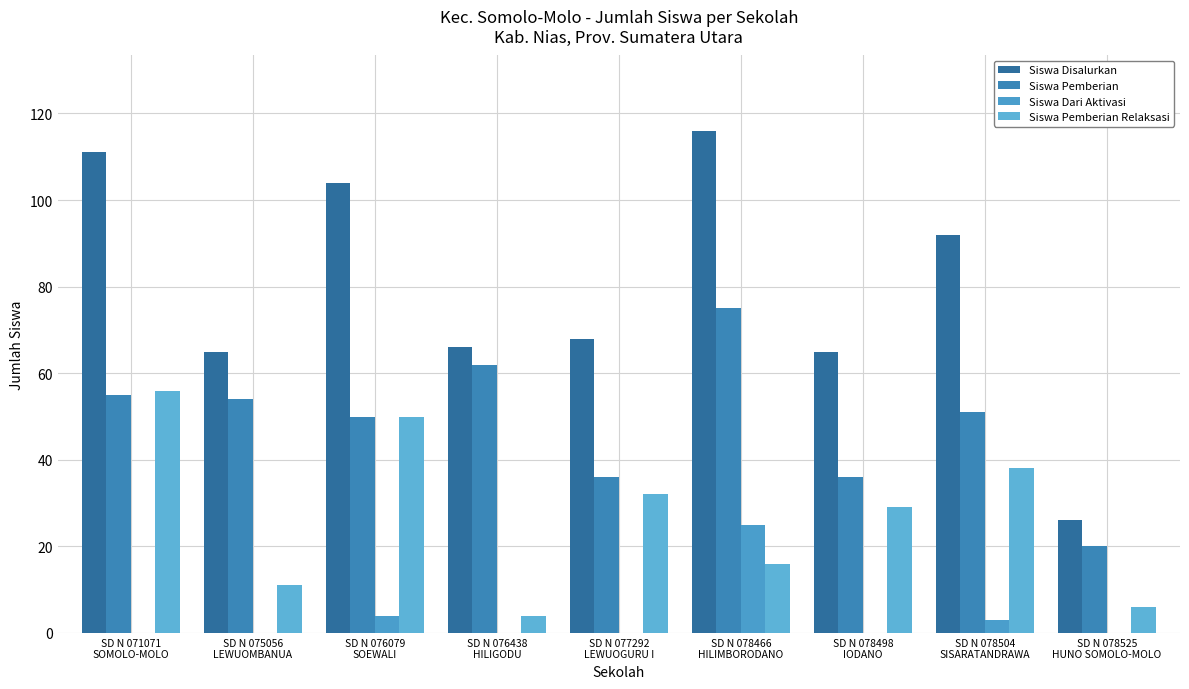

List the series in order of their overall mean, lowest first.

Siswa Dari Aktivasi, Siswa Pemberian Relaksasi, Siswa Pemberian, Siswa Disalurkan